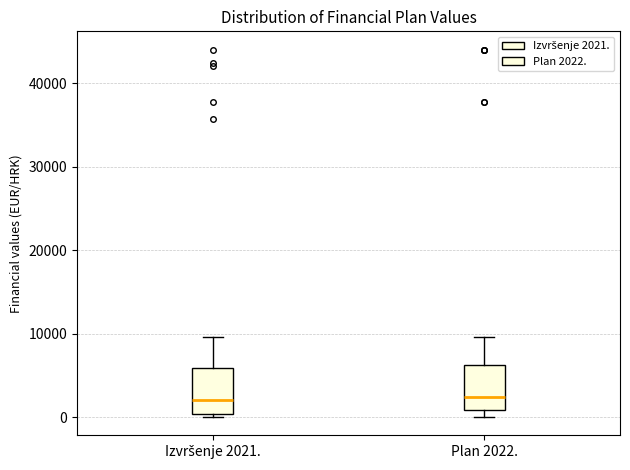

Where does the upper whisker of the box for Plan 2022. end on the y-axis? The values are not printed on the chart, so give them approximately, as read against the axis.

10000